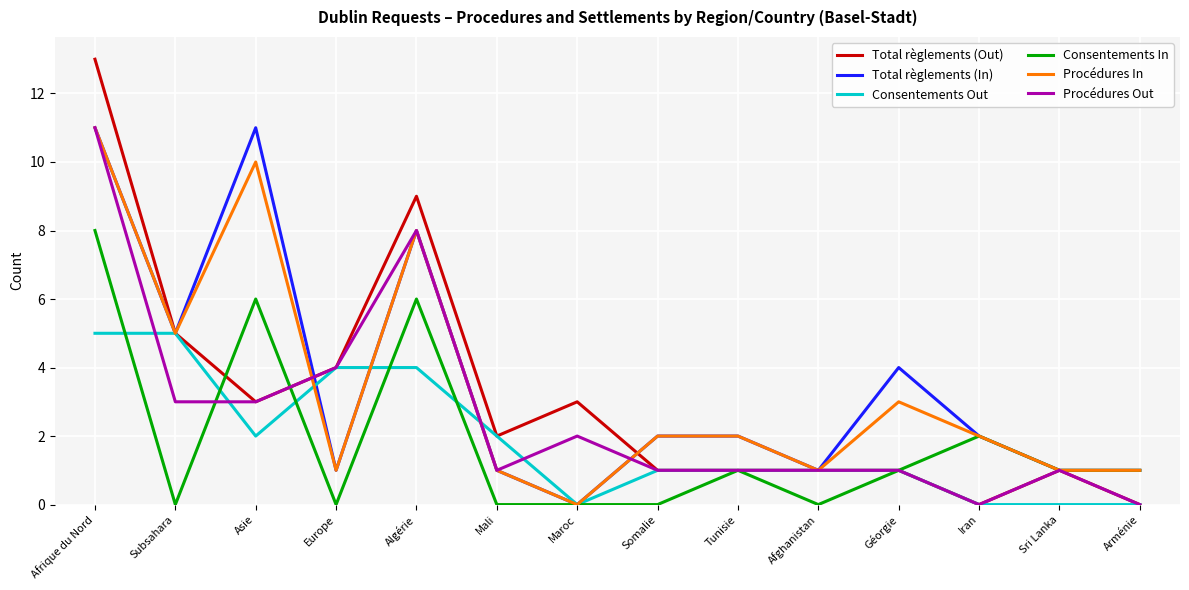

The value of Procédures In at Afghanistan is 1. True or false?

True